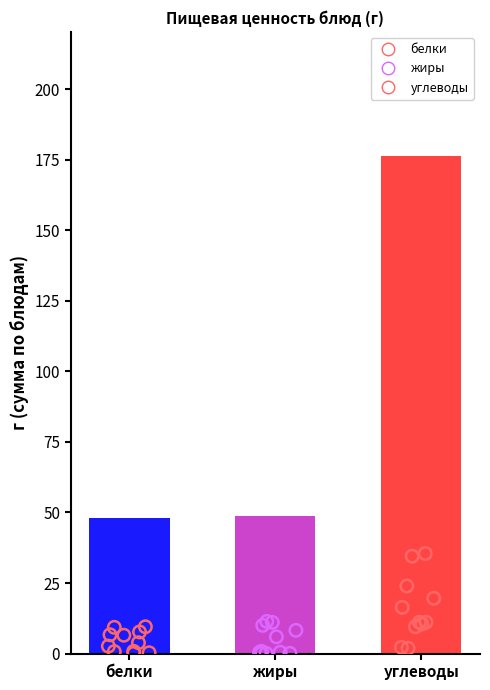

Which series has the largest Y range (max minus min)?

углеводы (блюда)